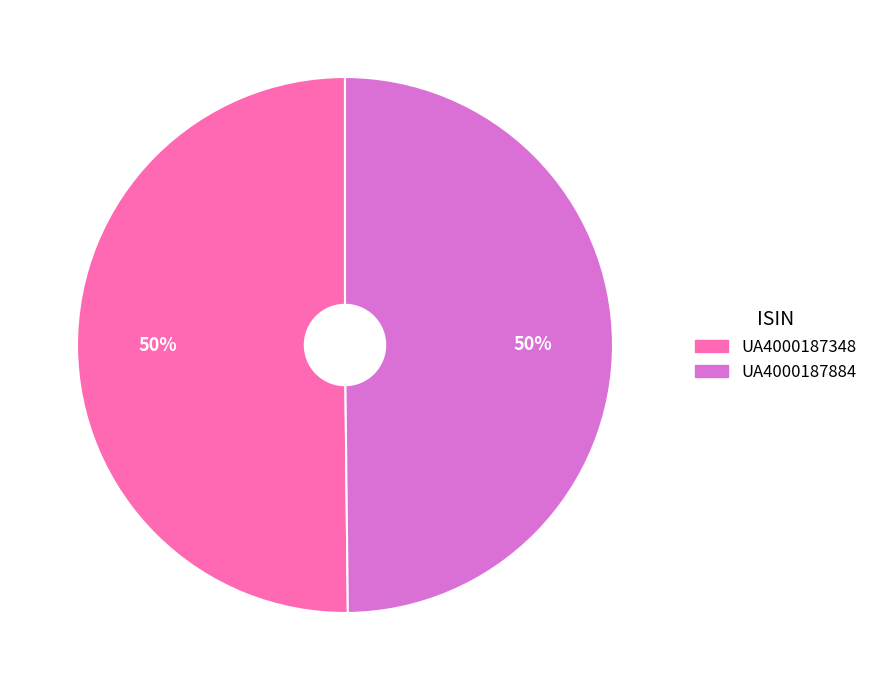

To the nearest percent, what is the average slice percentage?

50%